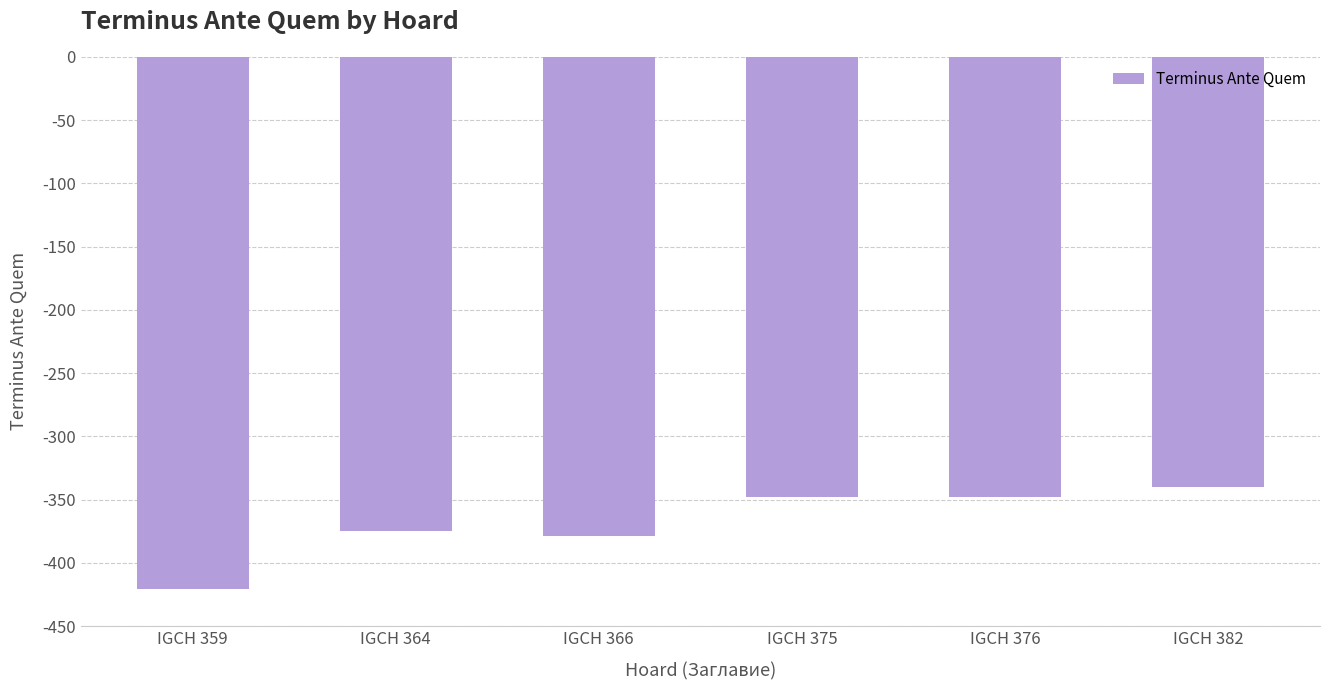

Reading right to left, what are all the values shown in this chart?

IGCH 382=-340	IGCH 376=-348	IGCH 375=-348	IGCH 366=-379	IGCH 364=-375	IGCH 359=-421